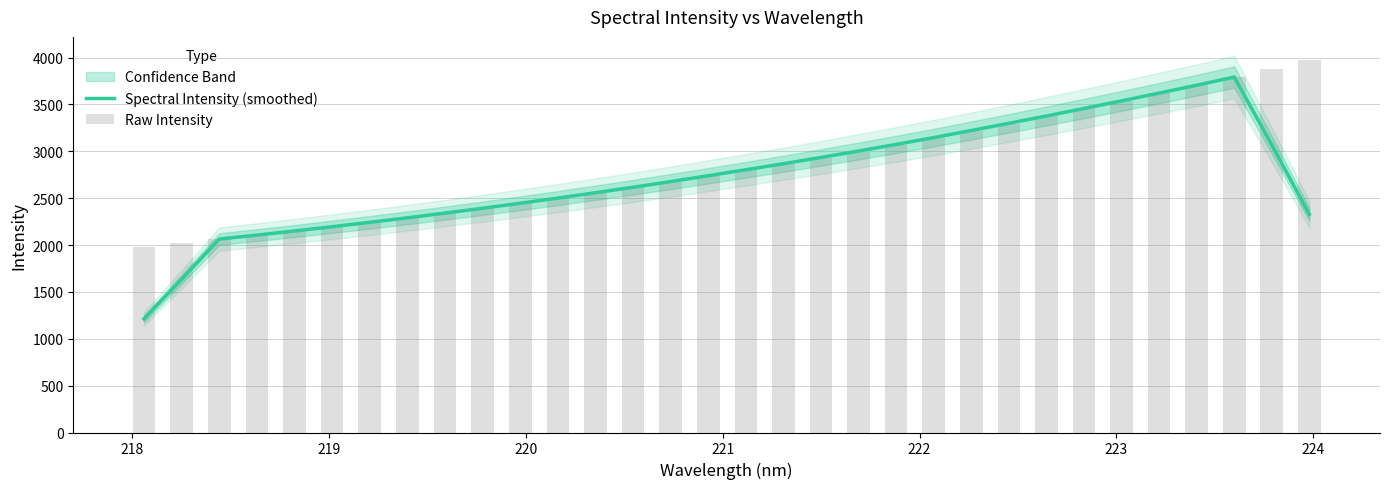

Rank the series by their maximum value, from highest to lowest.

Raw Intensity, Spectral Intensity (smoothed)